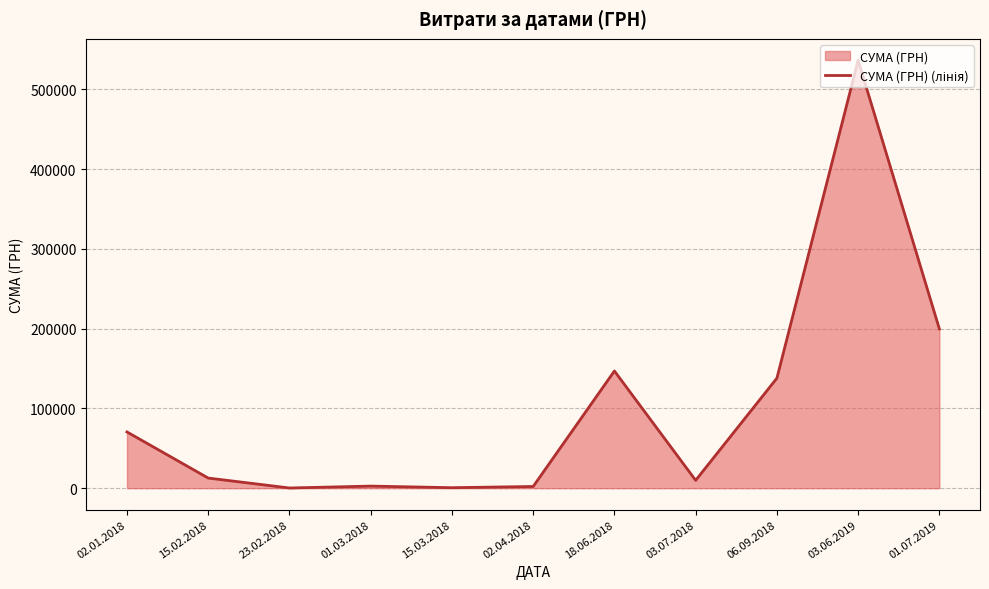

What is the label of the 11th point from the right?

02.01.2018